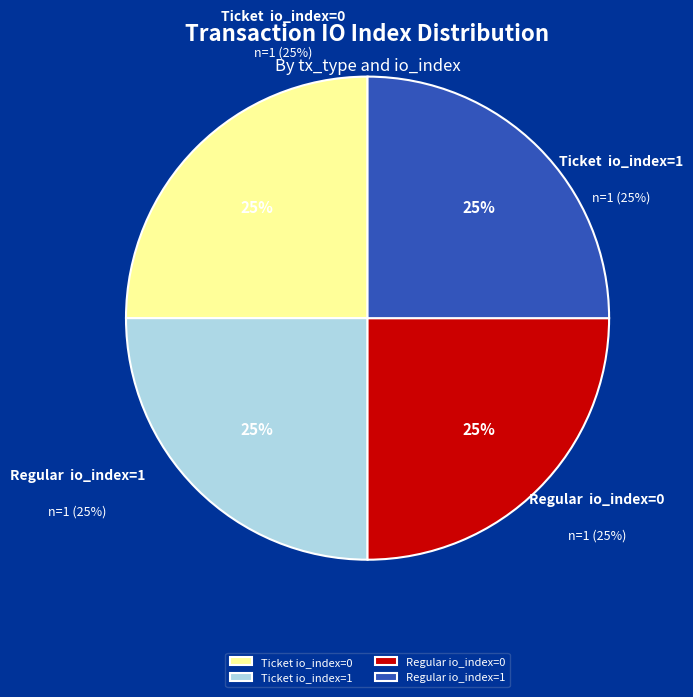

Count the number of slices in the pie.

4